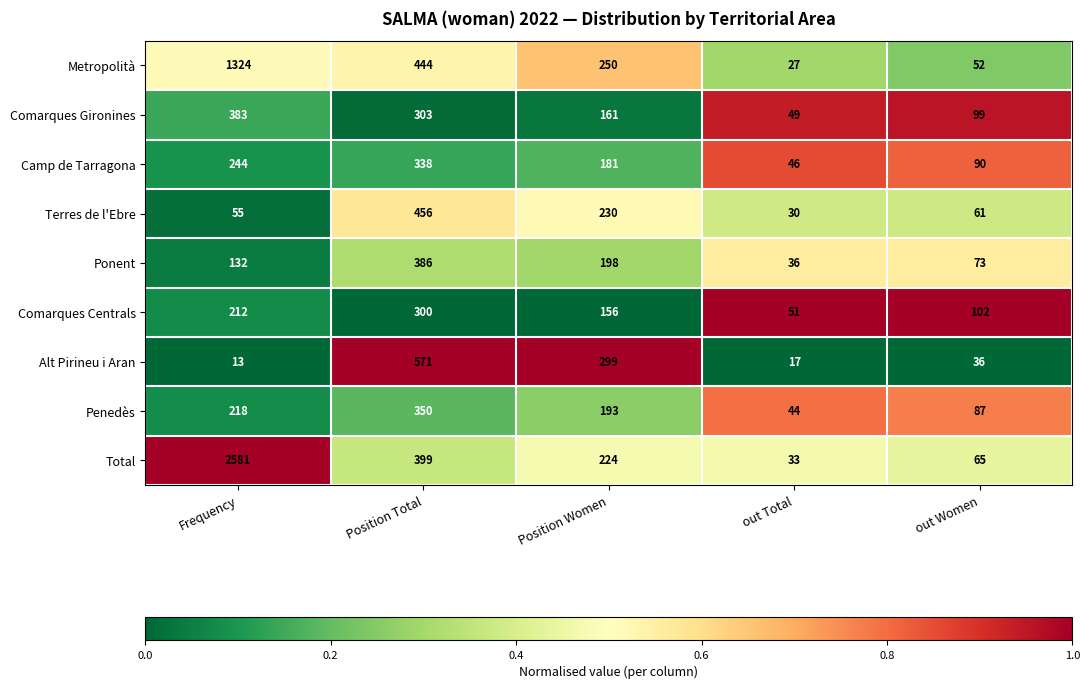

Read the Comarques Centrals value at out Total.

51